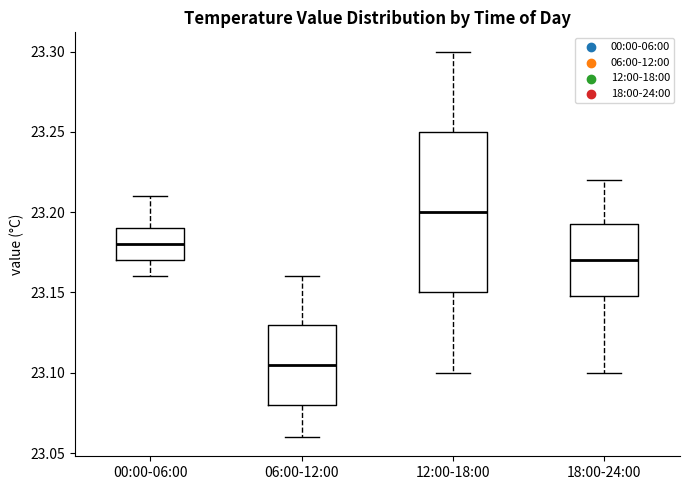

Where is the upper edge of the box for 18:00-24:00 on the y-axis? The values are not printed on the chart, so give them approximately, as read against the axis.

23.195